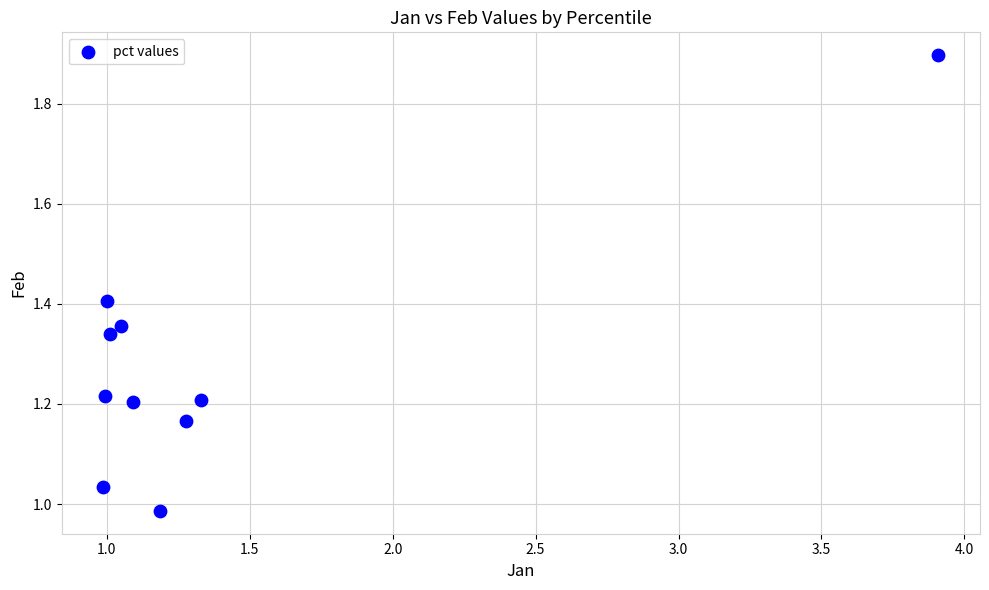

What is the range of Y values (max minus min)?

0.9